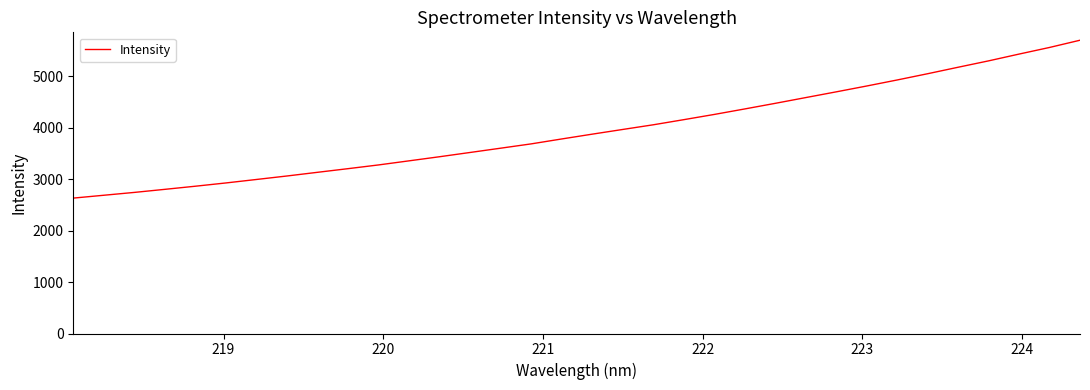

What is the minimum value shown in the chart?

2633.4